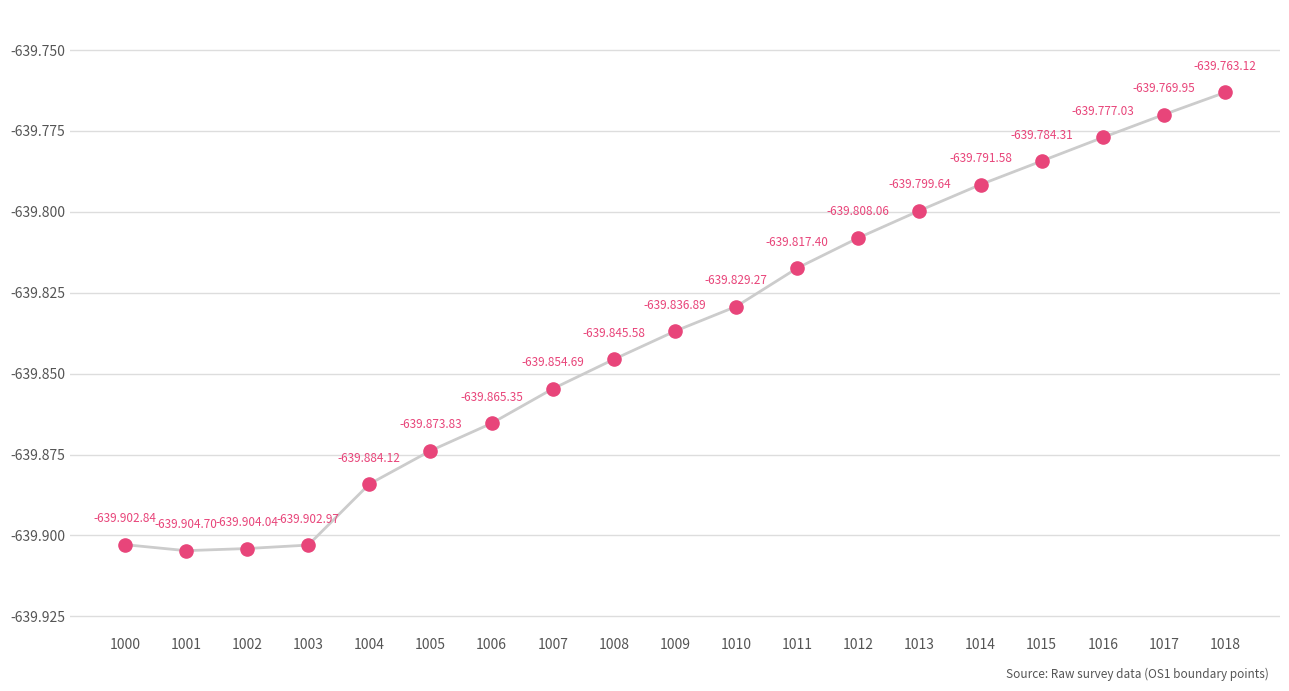

Between 1006 and 1012, which is larger?

1012